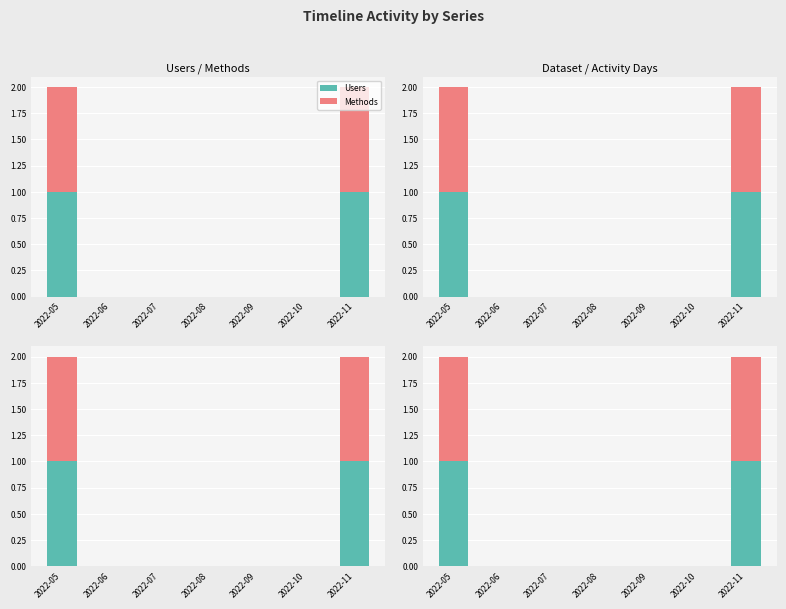

Which label corresponds to the largest value in the chart?

2022-05